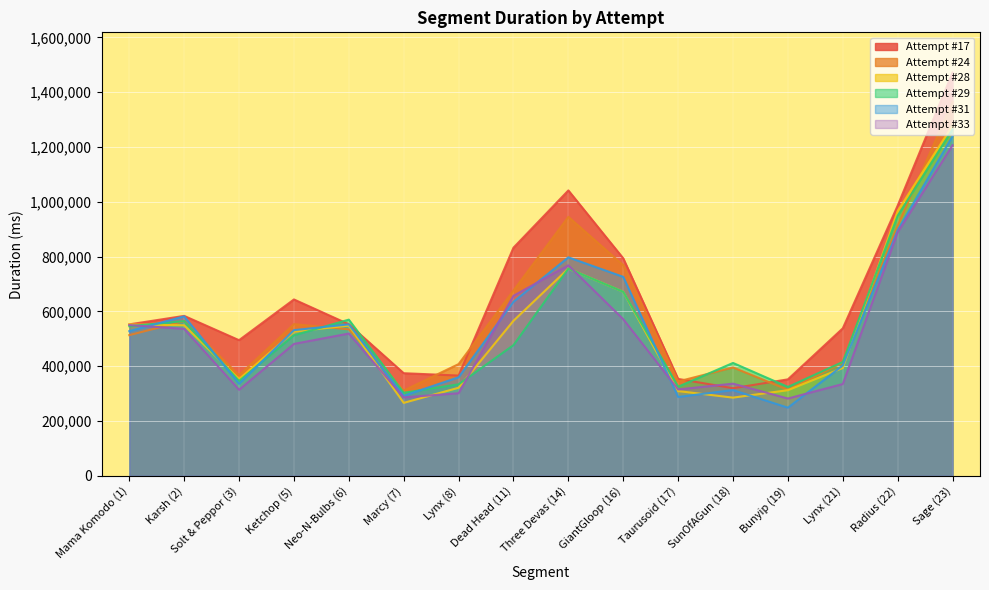

True or false: Attempt #17 has a value of 768075 at Lynx (21).

False